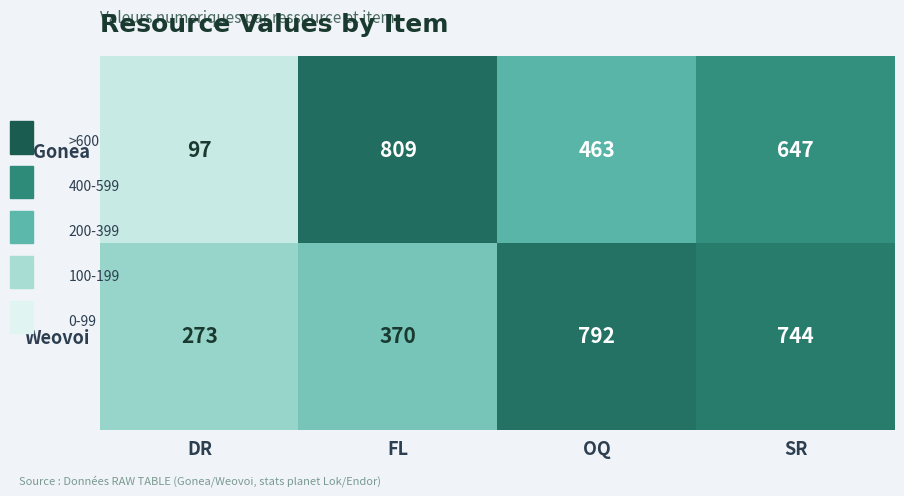

At which category is the sum across all series the highest?

SR